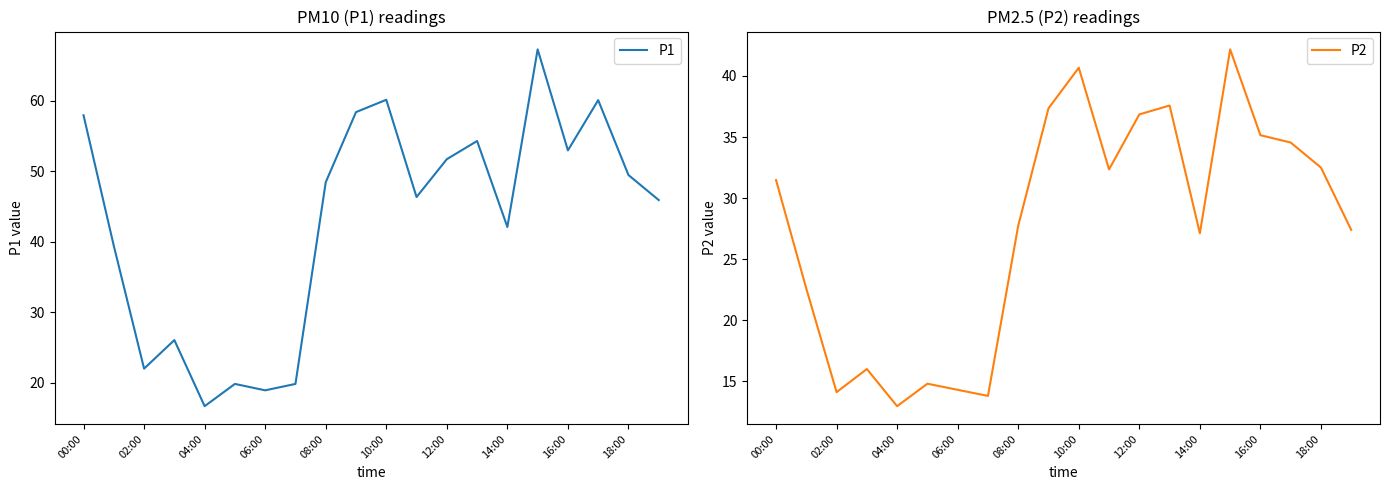

At which label is P1 closest to 41?

14:00